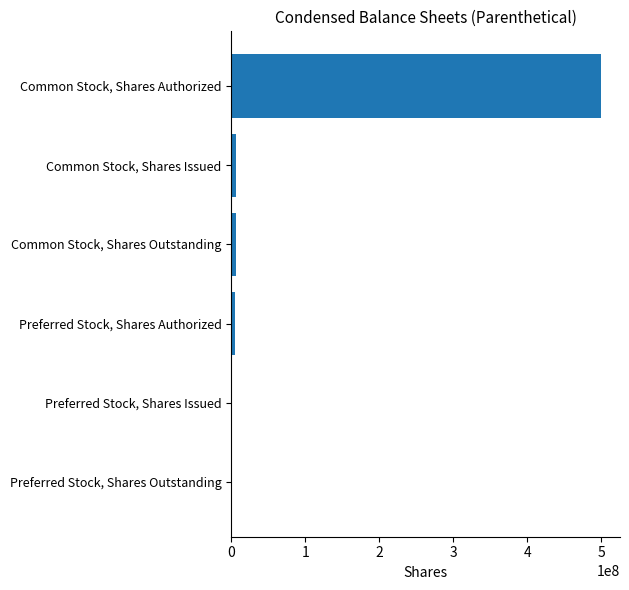

Is it true that the value at Preferred Stock, Shares Issued is -283552319?

False